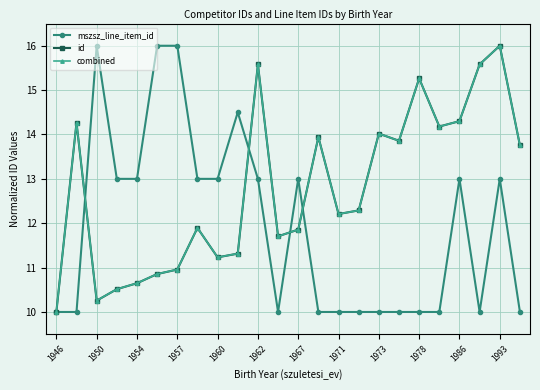

True or false: id has more than 2 interior local peaks.

True